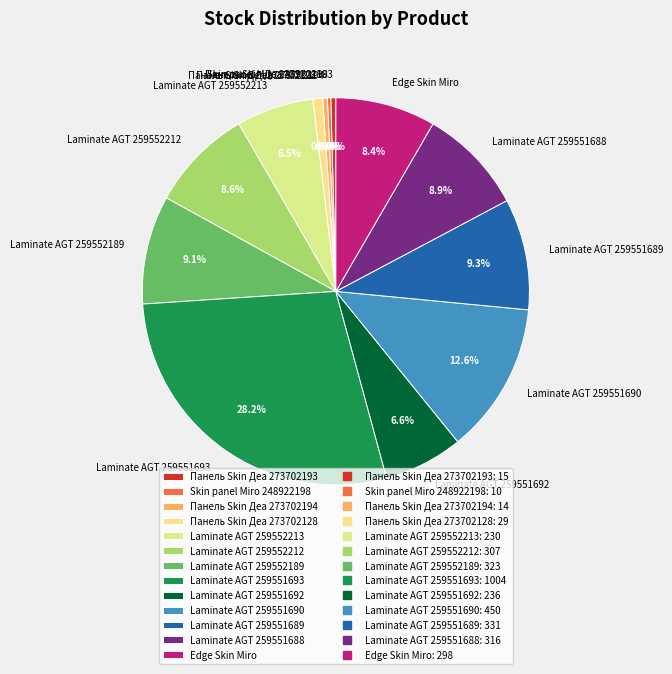

The Laminate AGT 259551693 slice represents 19% of the pie. True or false?

False